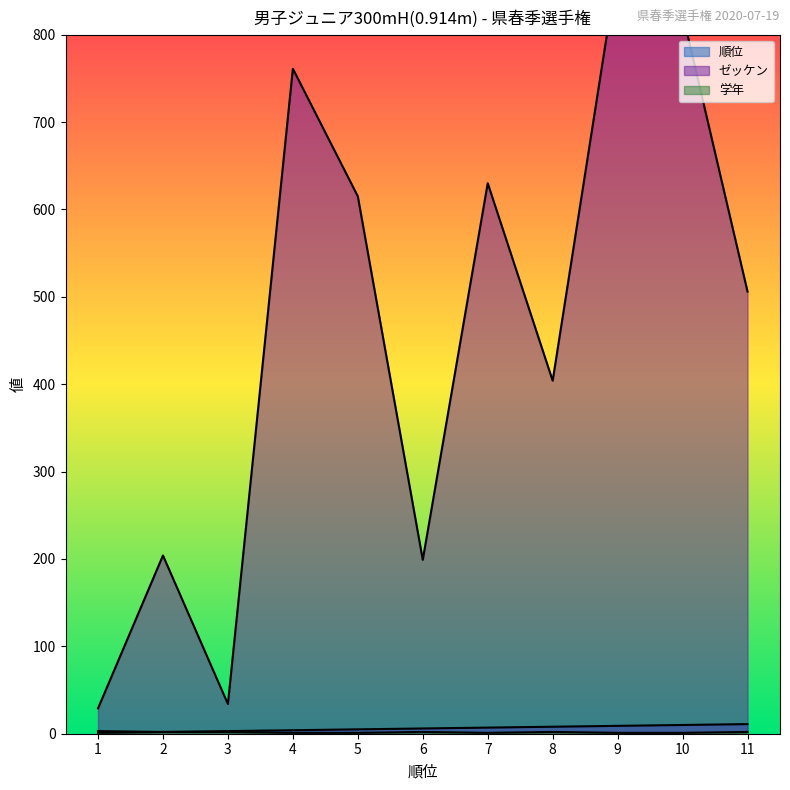

How many categories are shown in the chart?

11